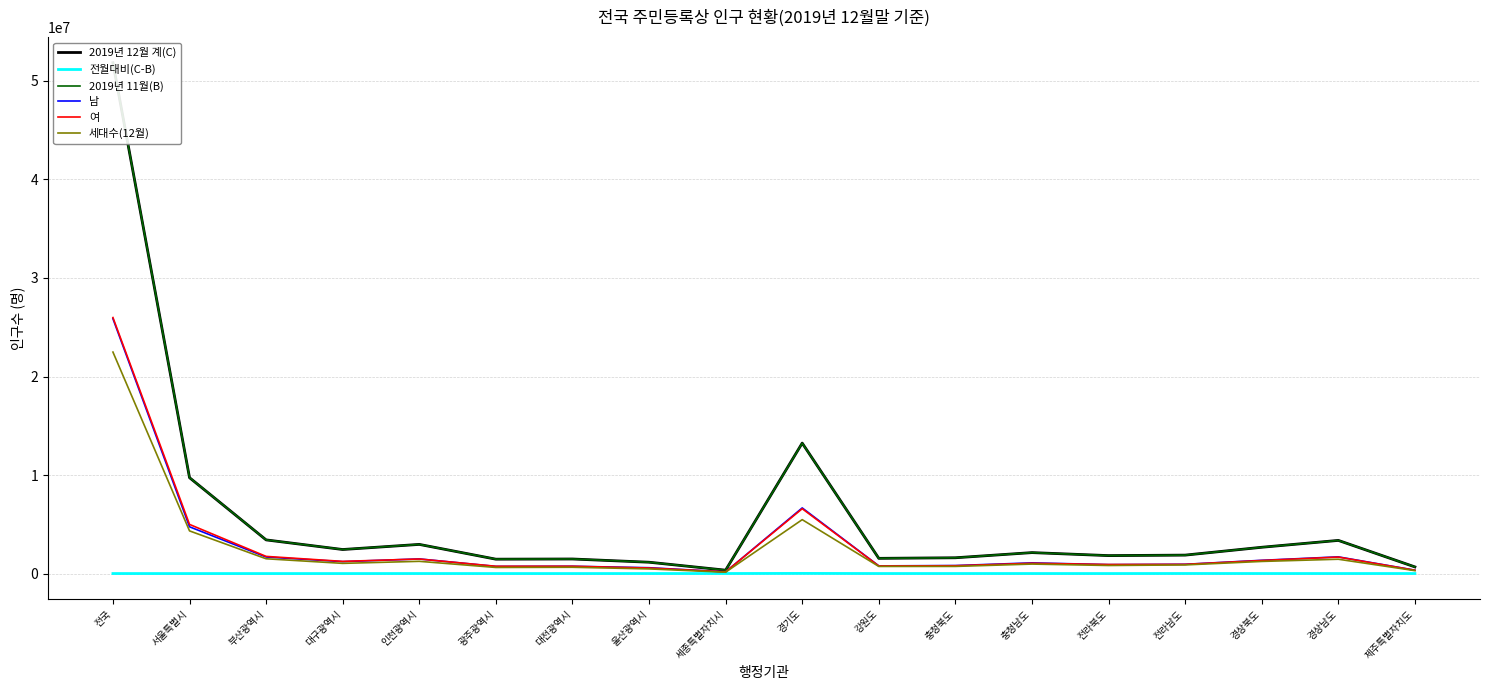

True or false: 세대수(12월) has a value of 959255 at 충청남도.

True